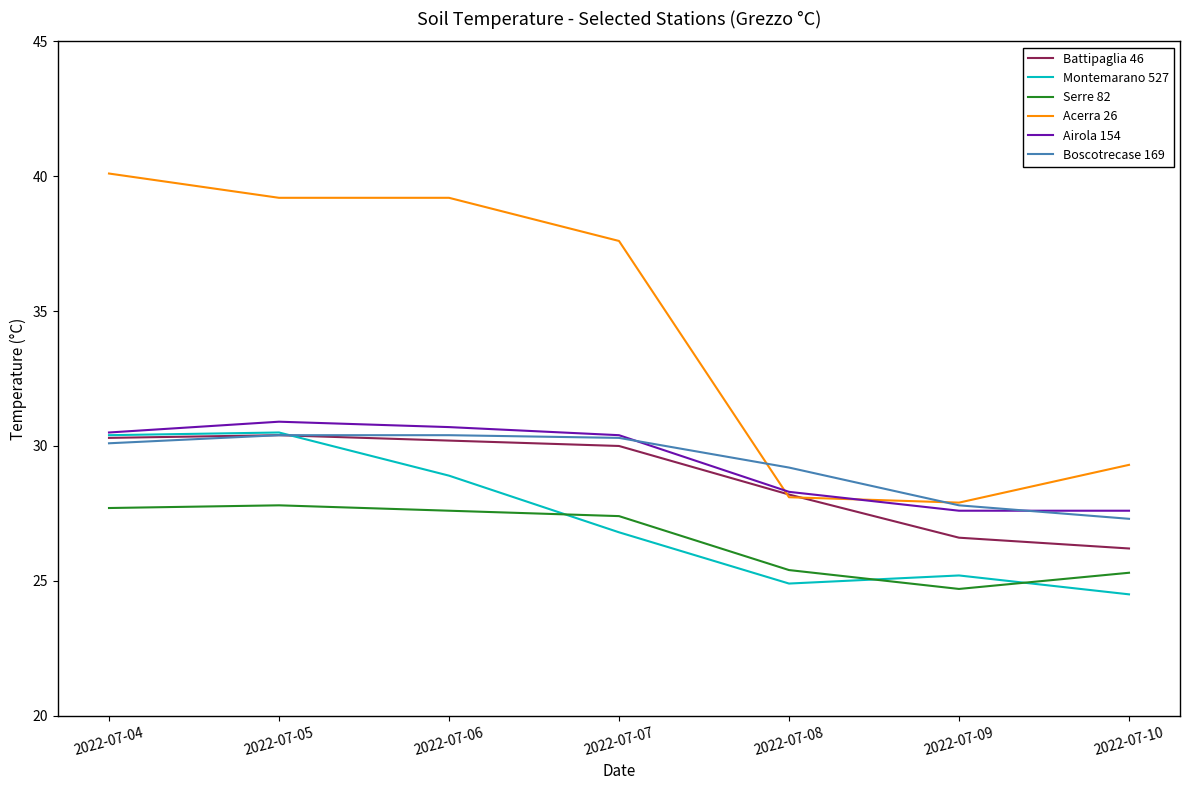

What is the maximum value for Airola 154?

30.9